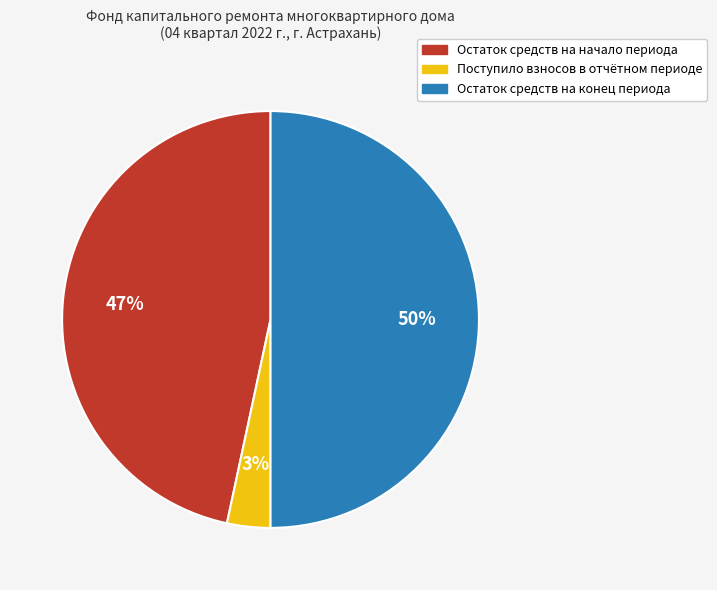

To the nearest percent, what is the difference between the largest and smallest slice percentages?

47%